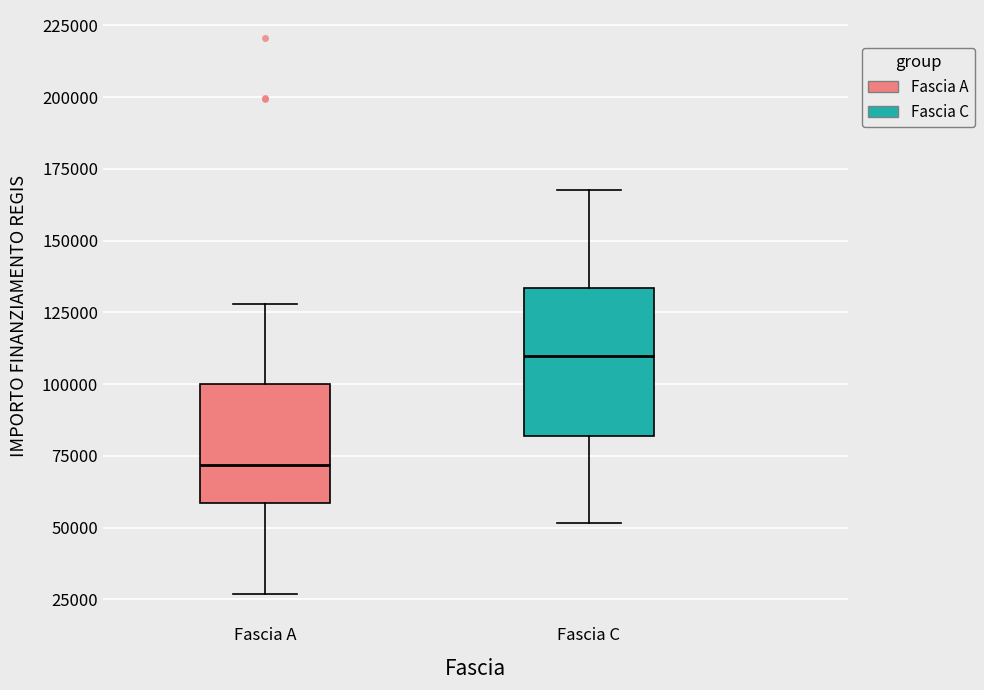

Reading left to right, transcribe this box plot: for each box, give where its median line is, the range the box spans, and where its two whiskers end, as read against the y-axis. The values are not printed on the chart, so give them approximately, as read against the axis.

Fascia A: median 70000, box 60000 to 100000, whiskers 25000 to 130000
Fascia C: median 110000, box 80000 to 135000, whiskers 50000 to 170000